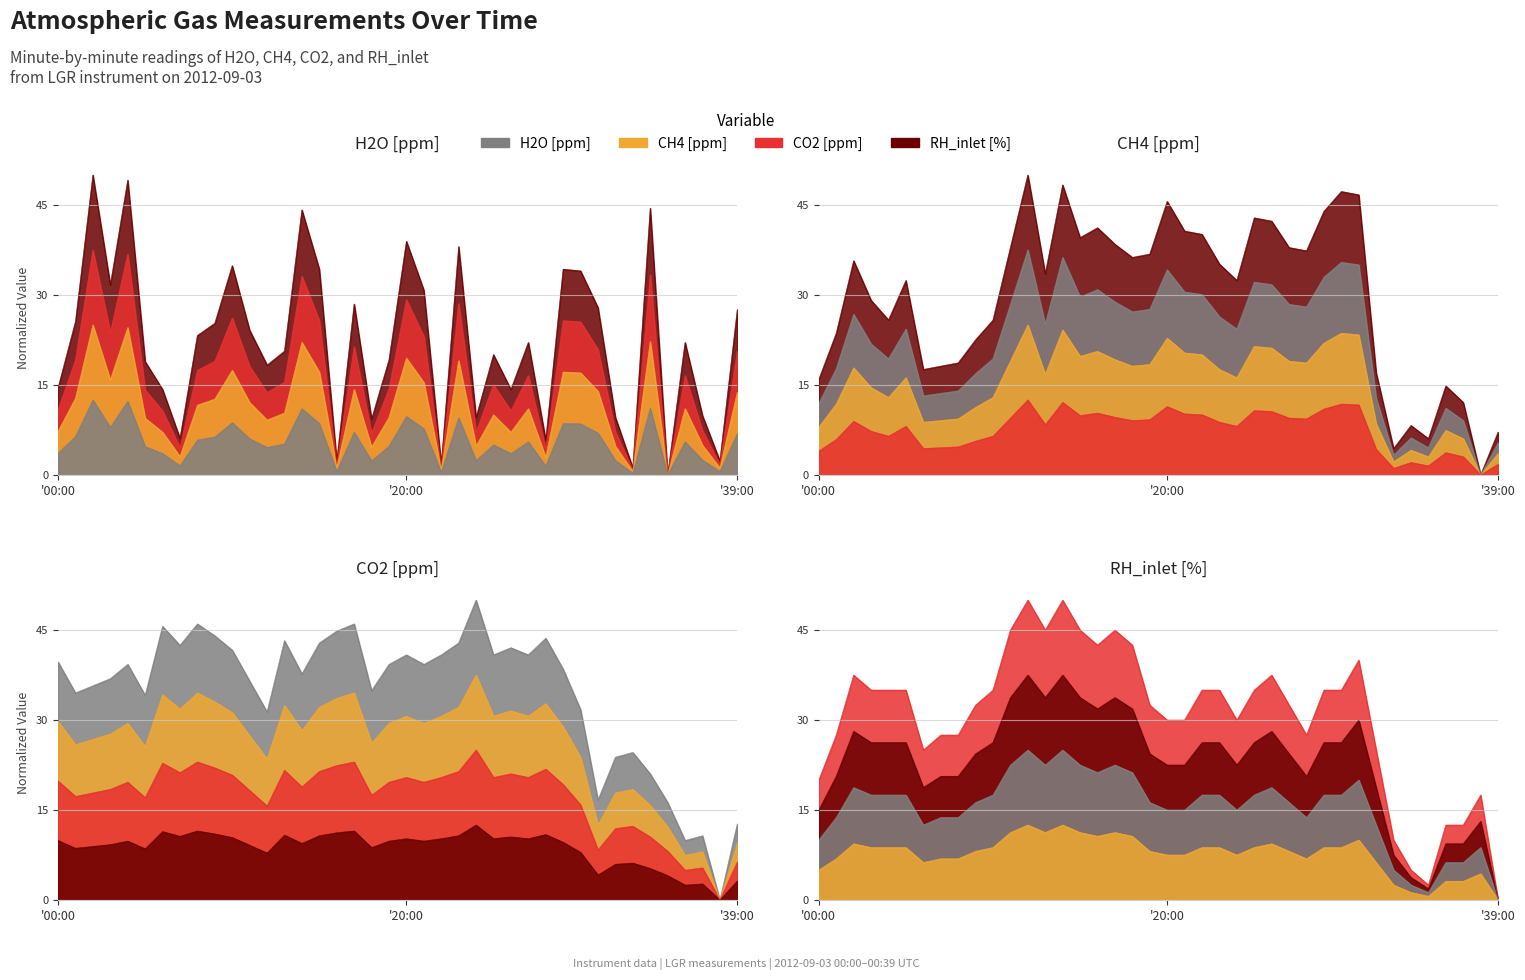

Is the value of CO2 [ppm] at 34:00 greater than the value of H2O [ppm] at 03:00?

No